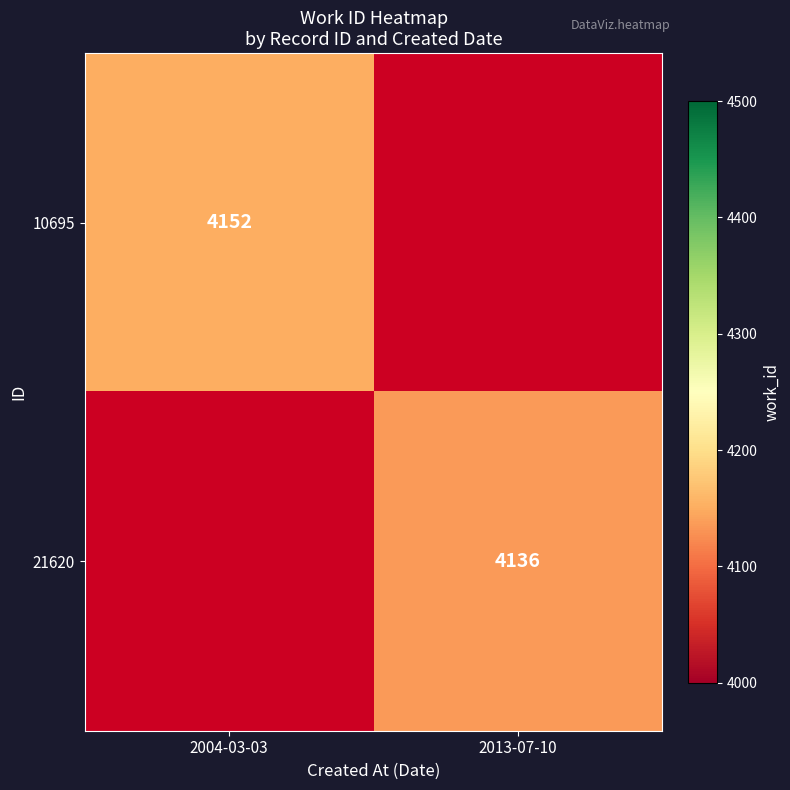

The value of 10695 at 2004-03-03 is 1504. True or false?

False